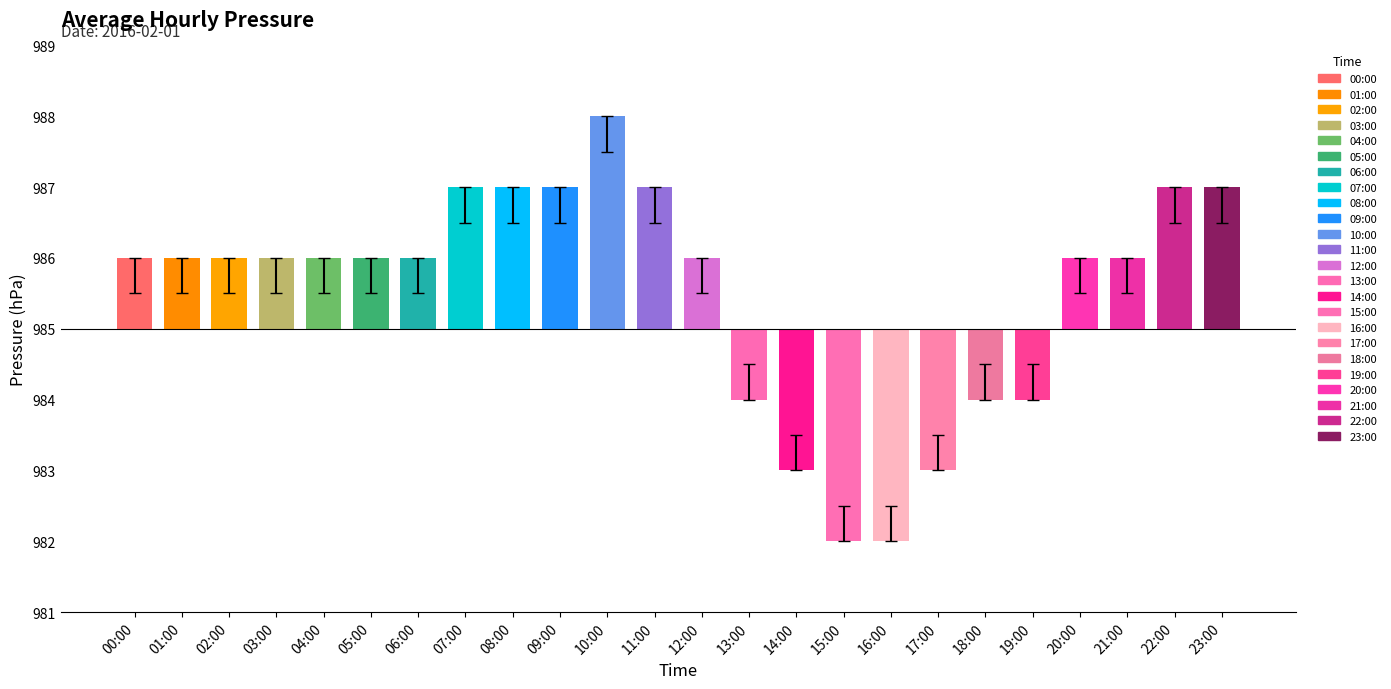

Are the bars horizontal?

No